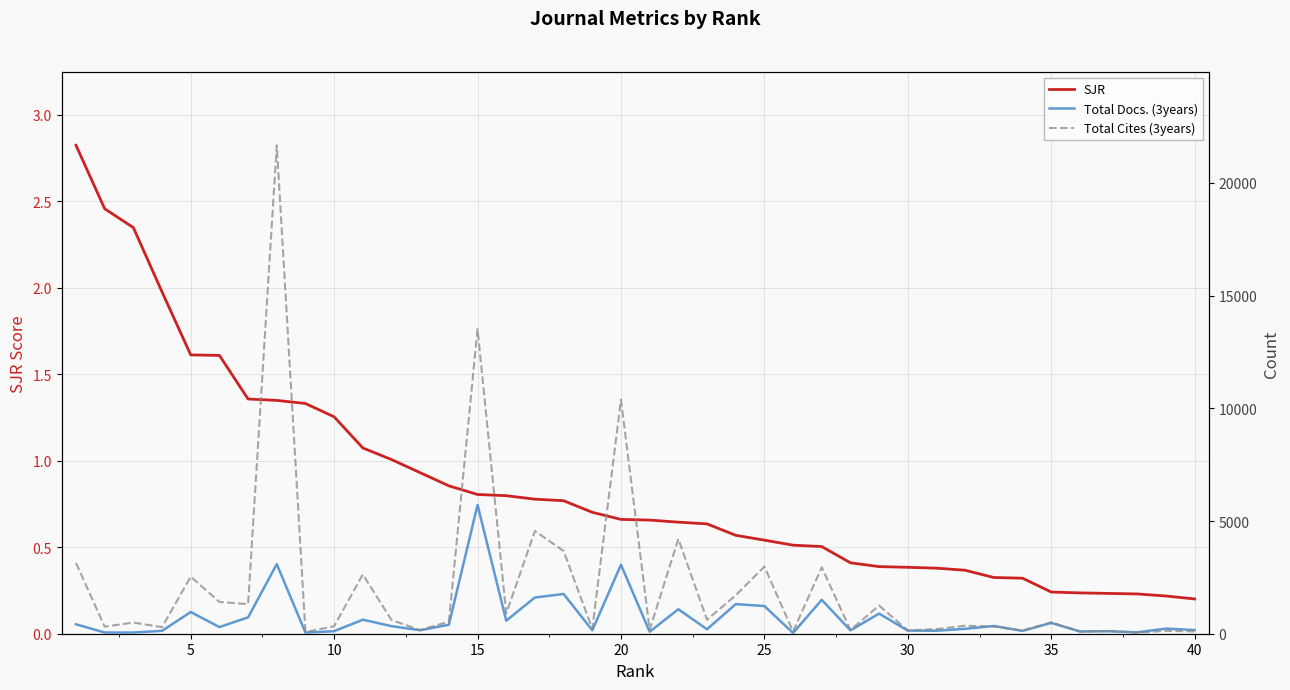

The value of SJR at 30 is 0.4. True or false?

True